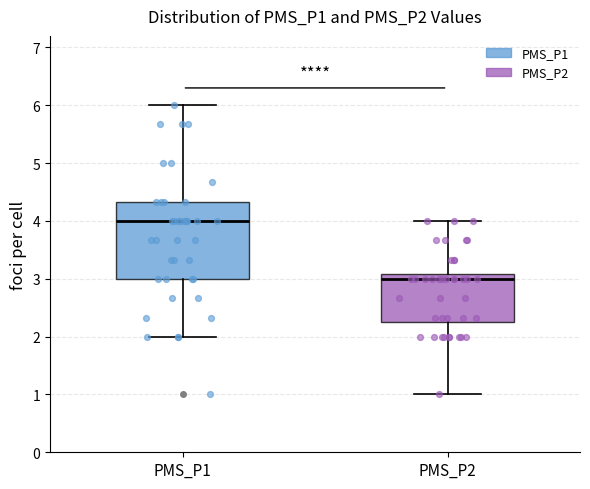

Which box's median line is the lowest?

PMS_P2